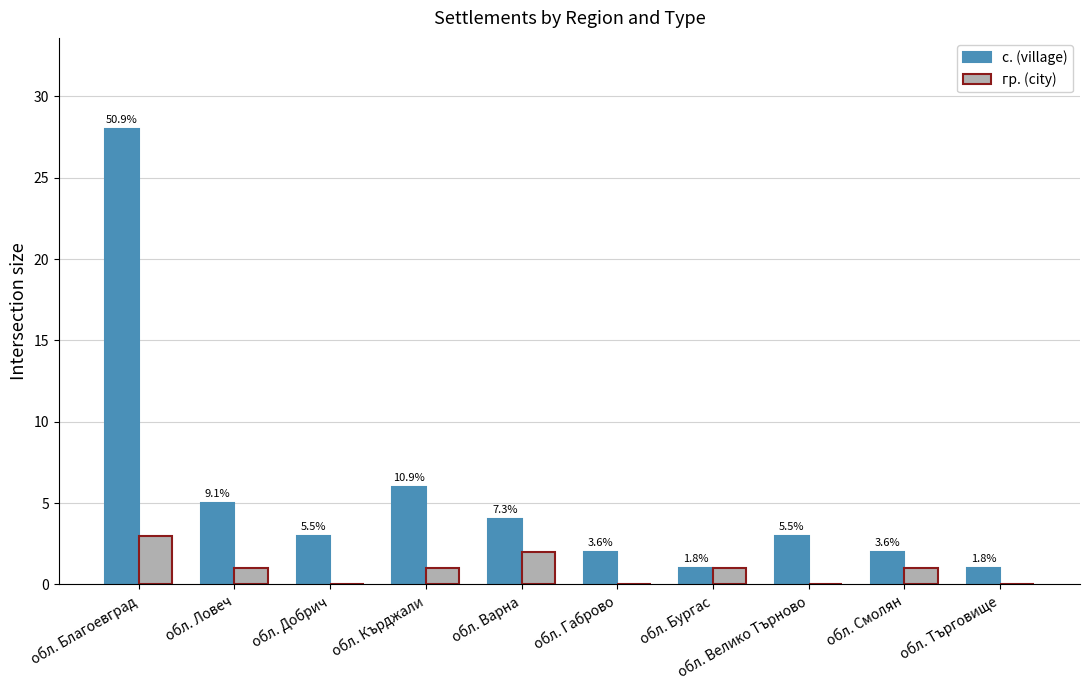

What are all the series names shown in the legend?

с. (village), гр. (city)